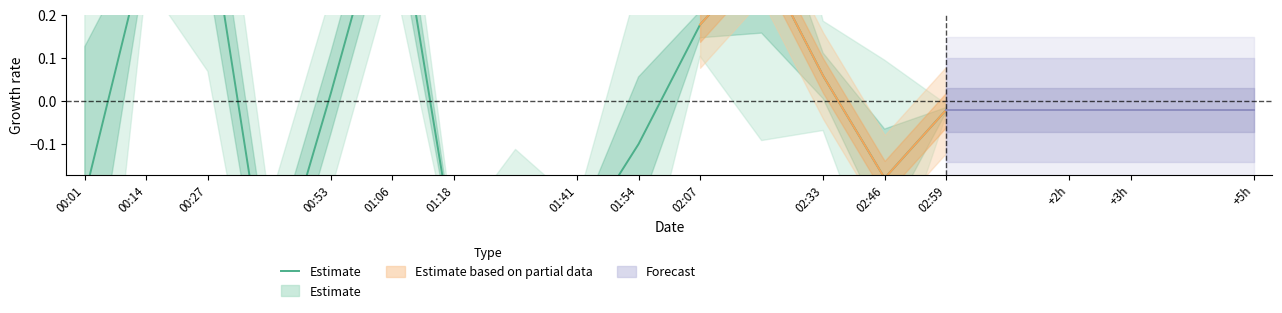

Count the number of values greater than 0.

7